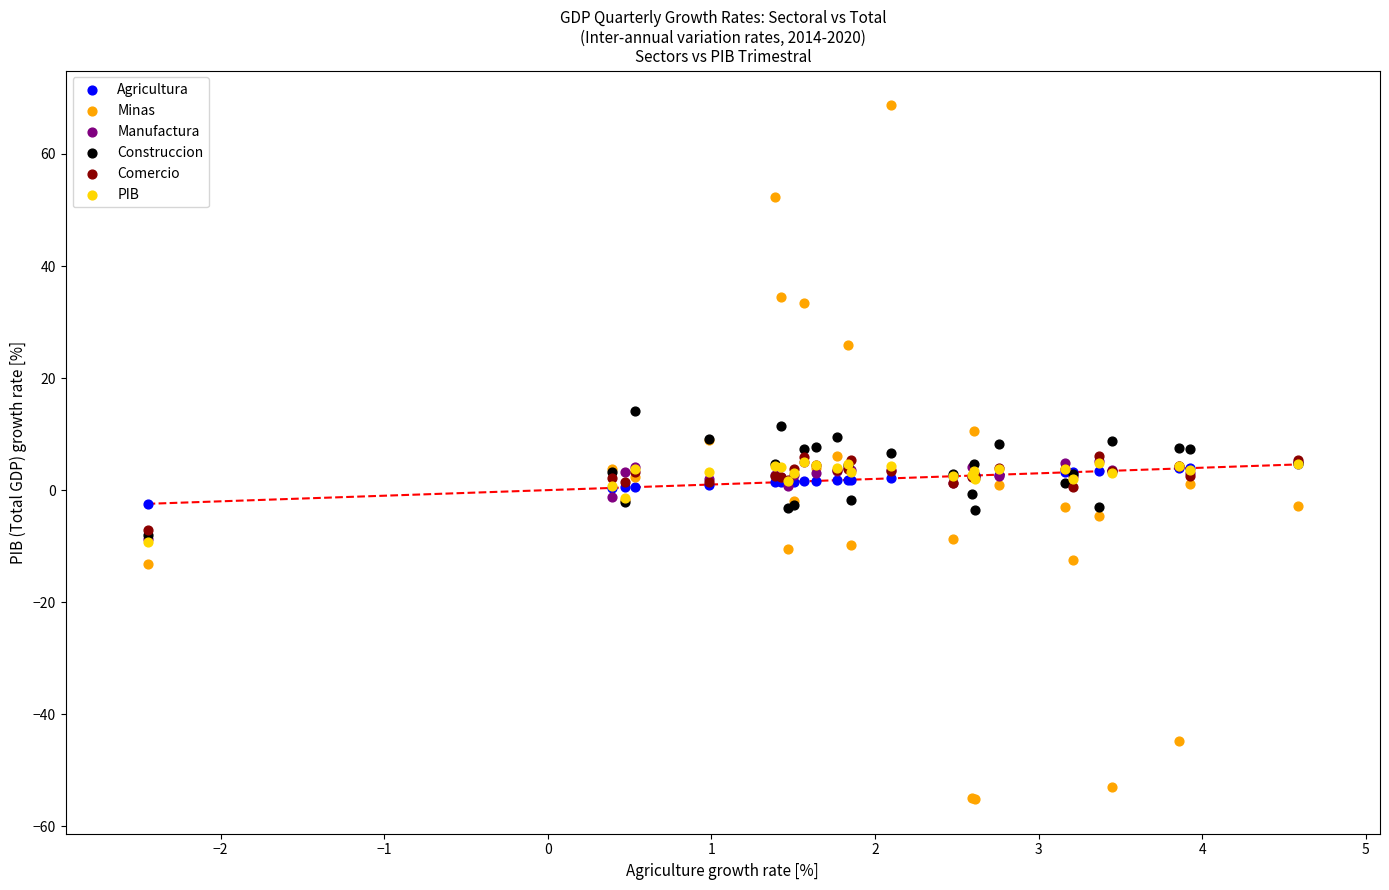

Which series contains the highest Y value?

Minas